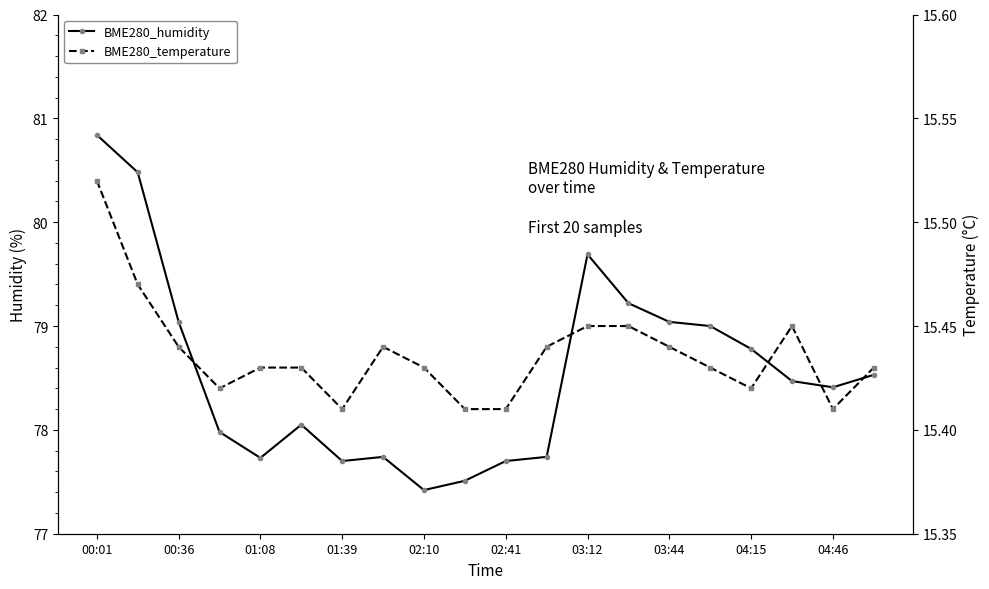

Which series has the largest total across all categories?

BME280_humidity